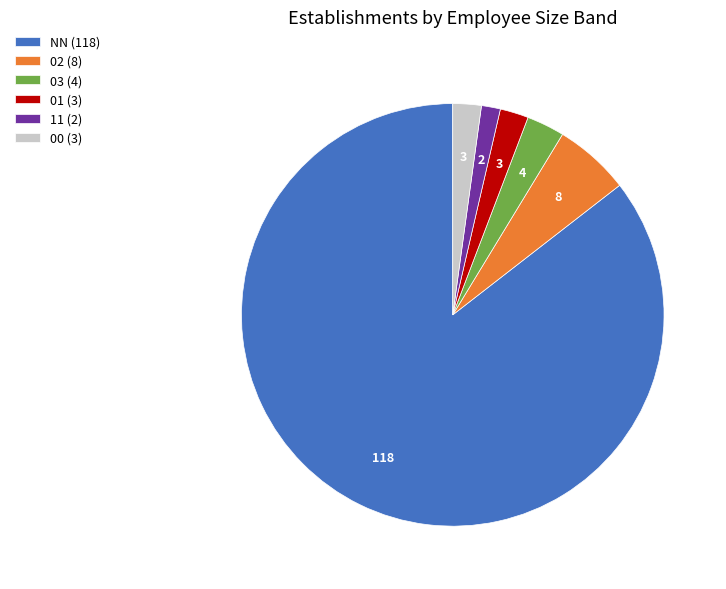

What is the majority slice?

NN